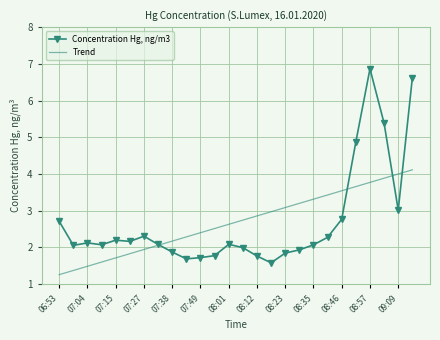

What is the lowest value of the Concentration Hg, ng/m3 series?

1.6